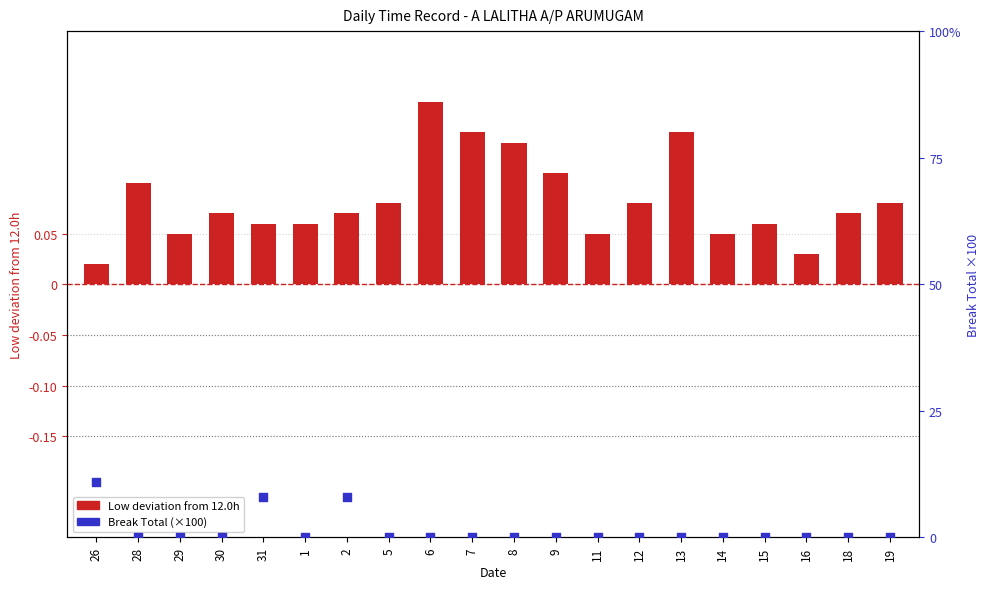

Which series contains the highest Y value?

Break Total (×100)